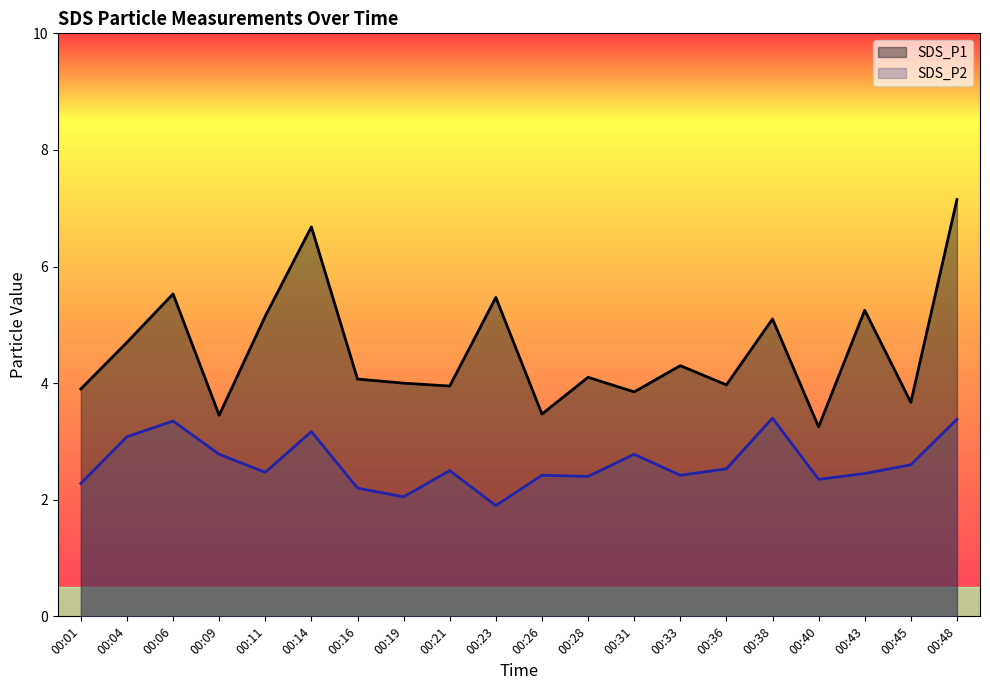

What is the difference between the highest and lowest values at 00:45?

1.1